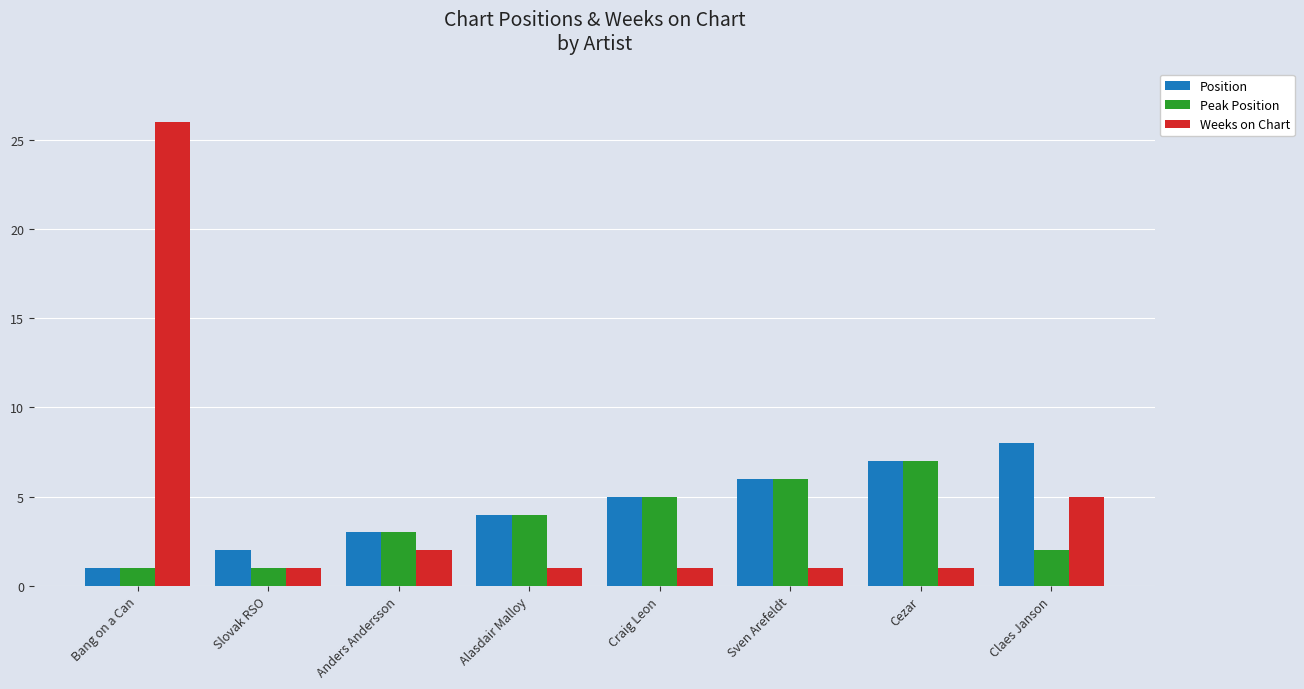

Which series has the widest spread of values?

Weeks on Chart